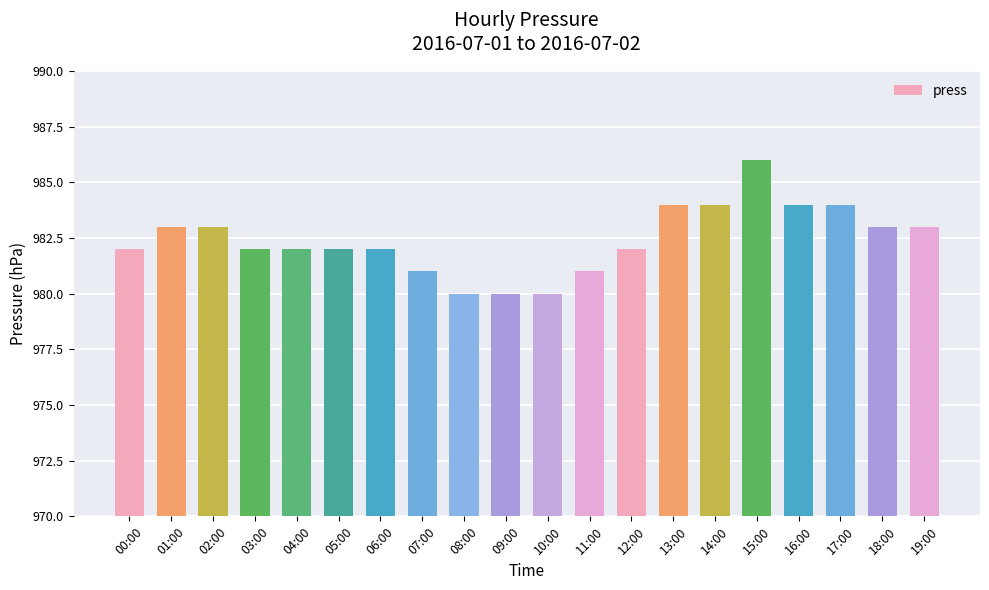

What is the minimum value shown in the chart?

980